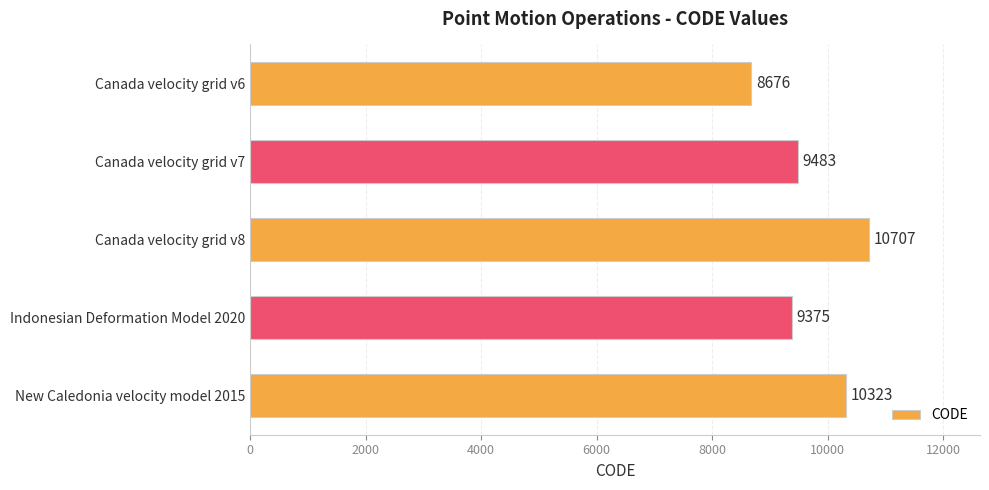

What is the average value?

9713